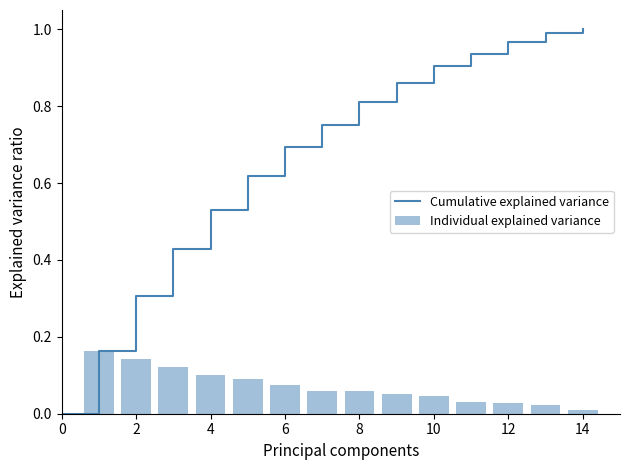

What is the sum of all Individual explained variance values?

1.0